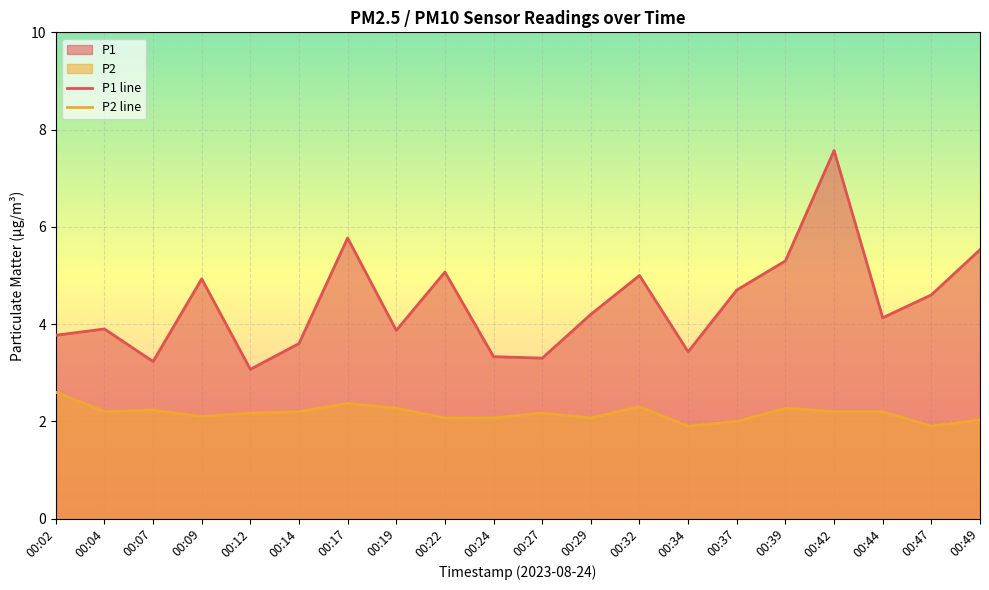

In P1 line, how many points are higher than both neighbors (excluding endpoints)?

6